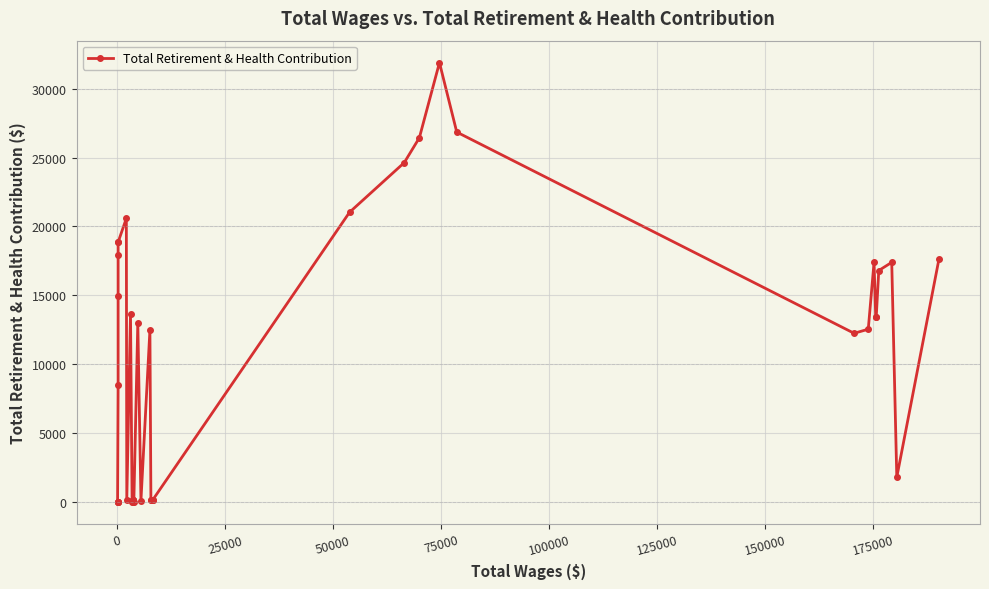

The value at 38 is 3243. True or false?

False